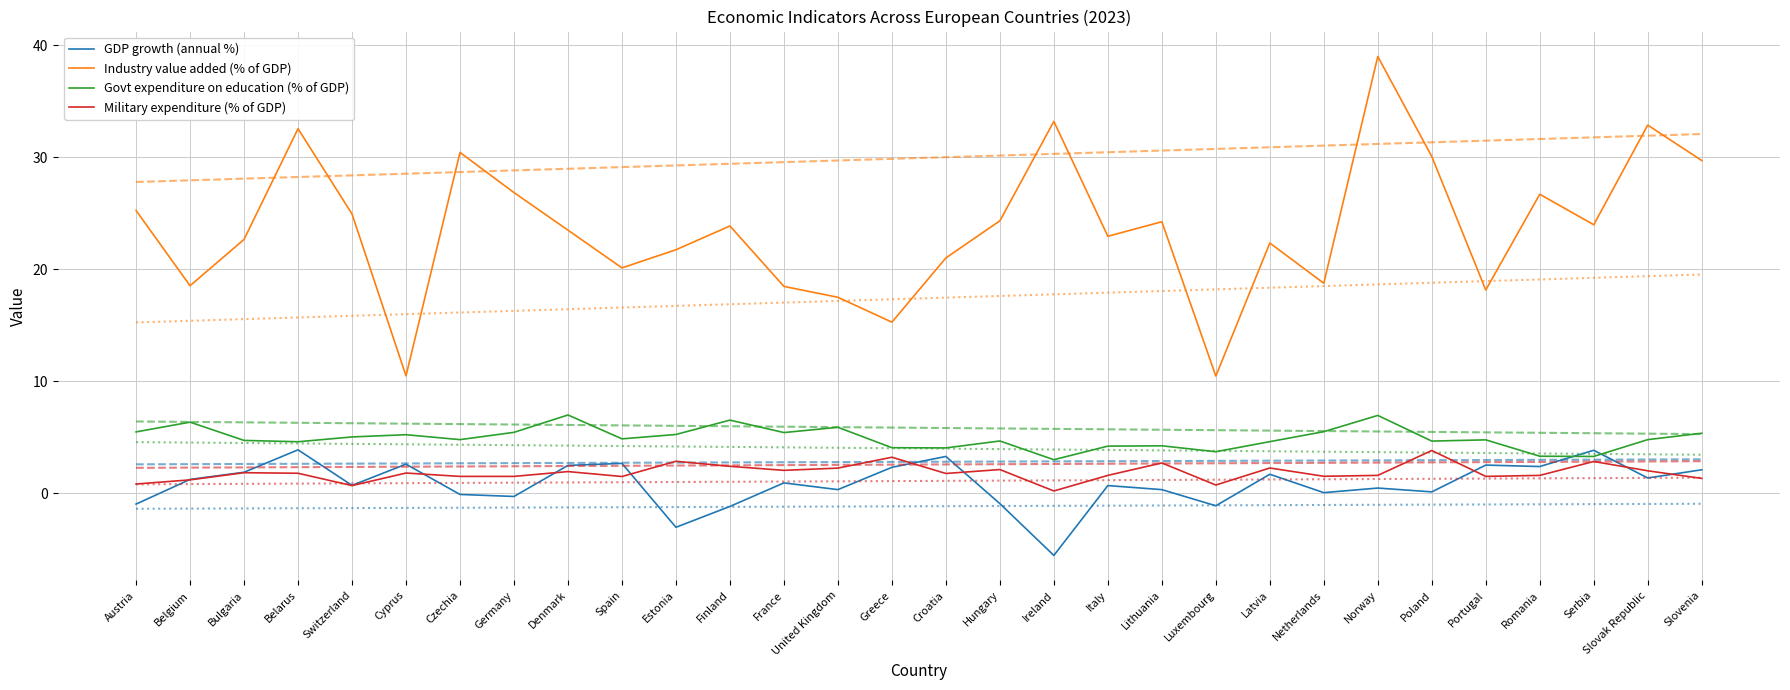

True or false: Govt expenditure on education (% of GDP) and GDP growth (annual %) intersect in this chart.

True